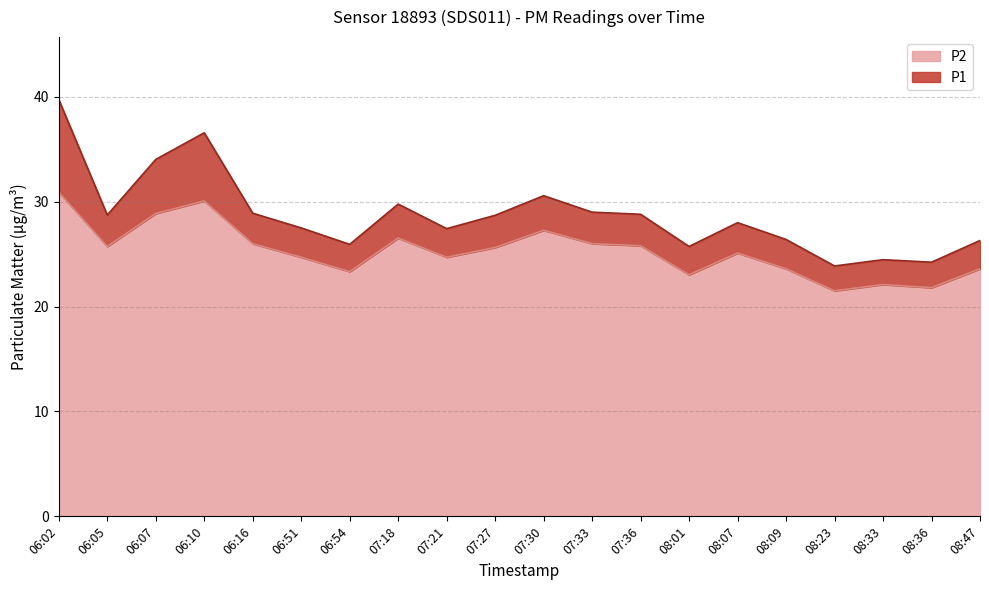

What are all the series names shown in the legend?

P2, P1